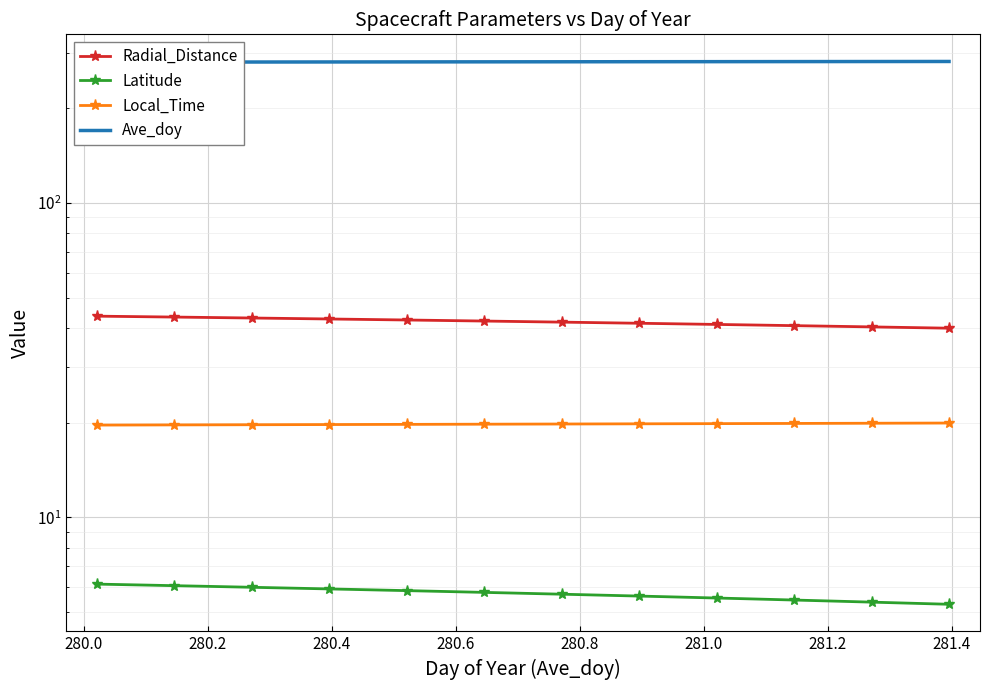

What is the sum of all Latitude values?

195.0